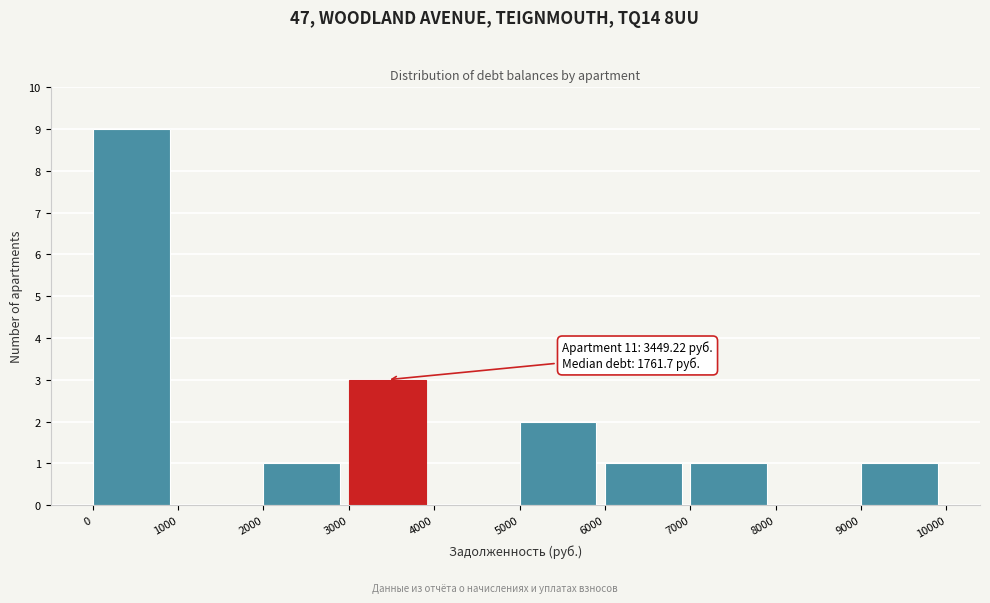

Which range on the x-axis has the tallest bar?

0 to 1000